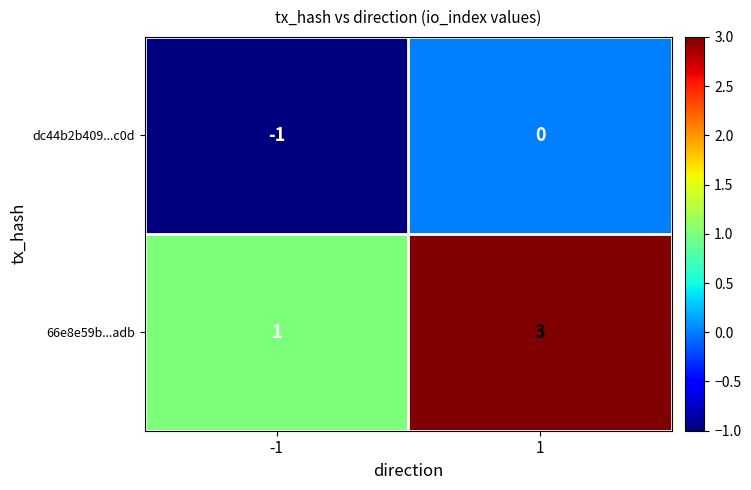

Which series has the largest total across all categories?

66e8e59b...adb